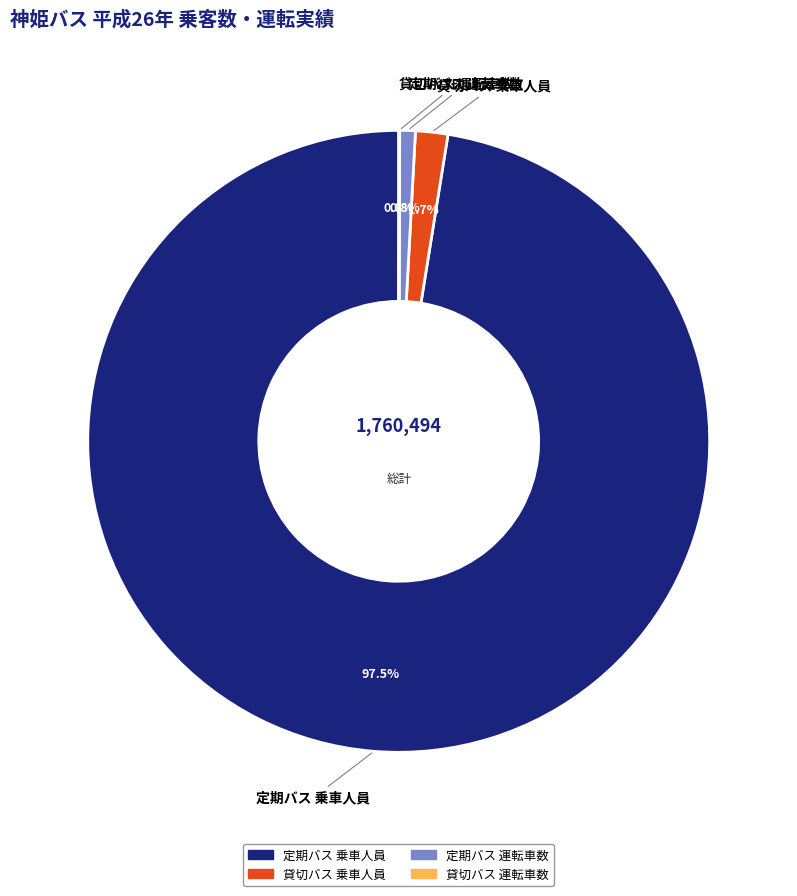

Does 定期バス 乗車人員 represent more than half of the total?

Yes